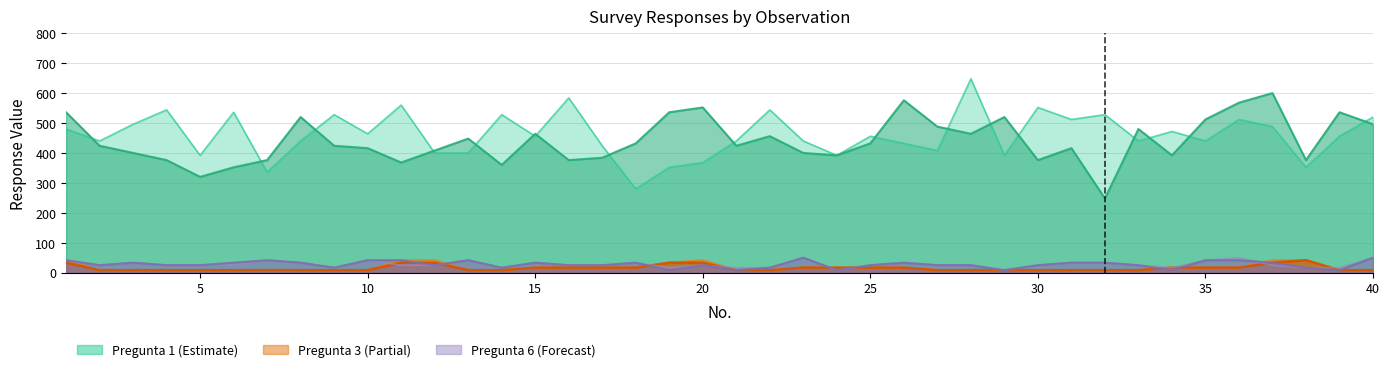

True or false: Pregunta 1 has more than 0 interior local peaks.

True